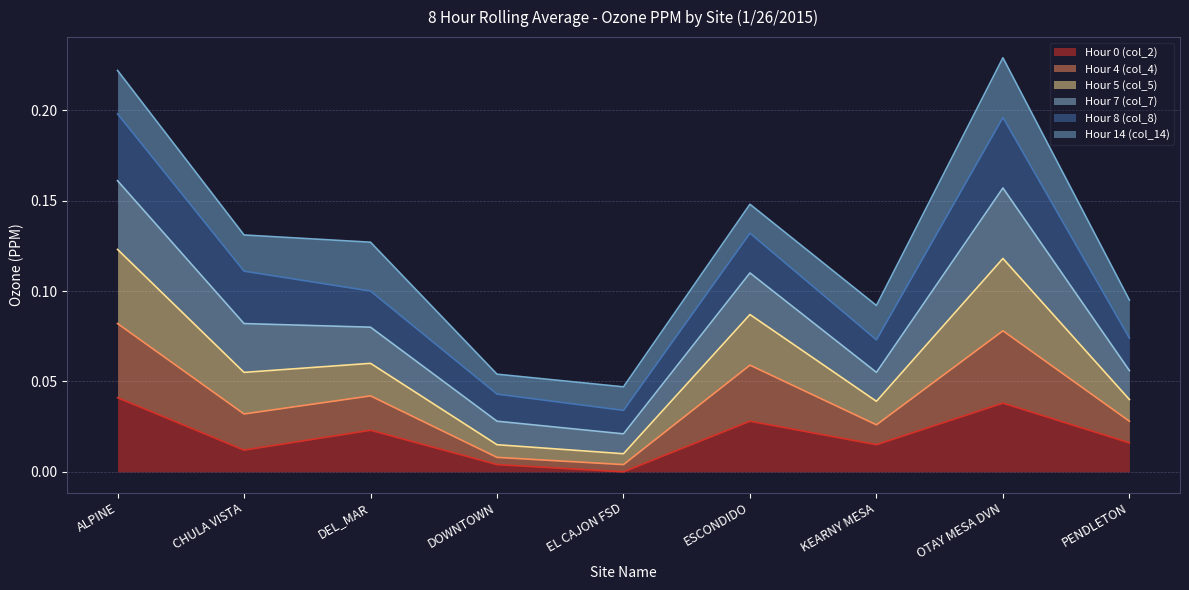

Is it true that Hour 5 (col_5) equals 0.1 at ESCONDIDO?

True